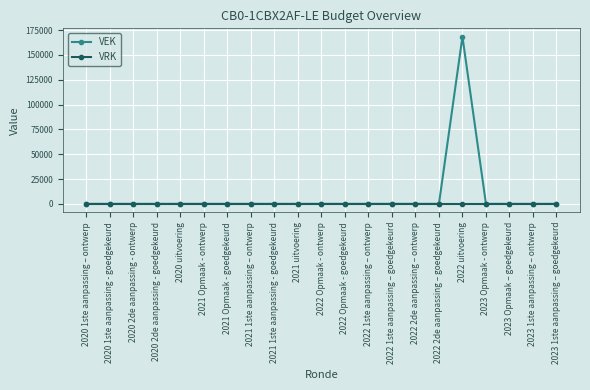

What is the label of the 8th point from the left?

2021 1ste aanpassing – ontwerp